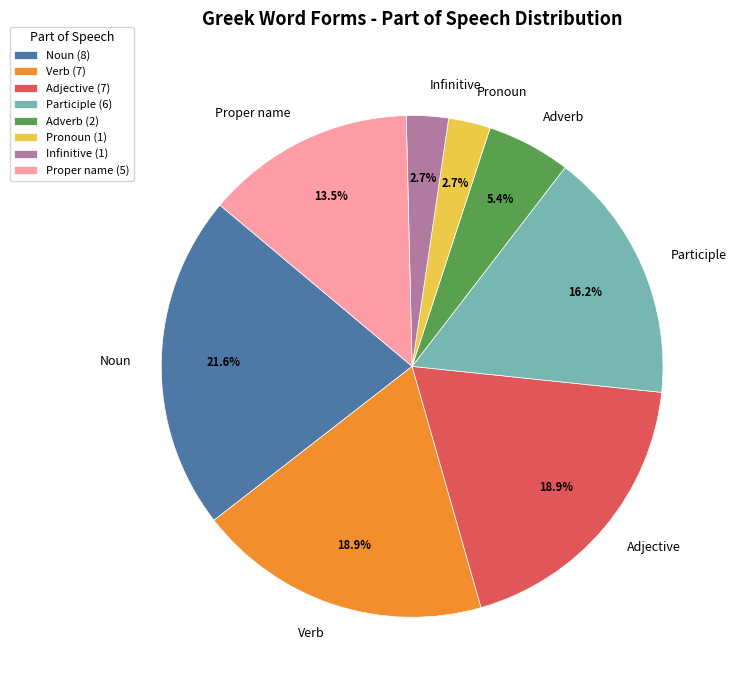

What is the ratio of the value at Adjective to the value at Proper name?

1.4